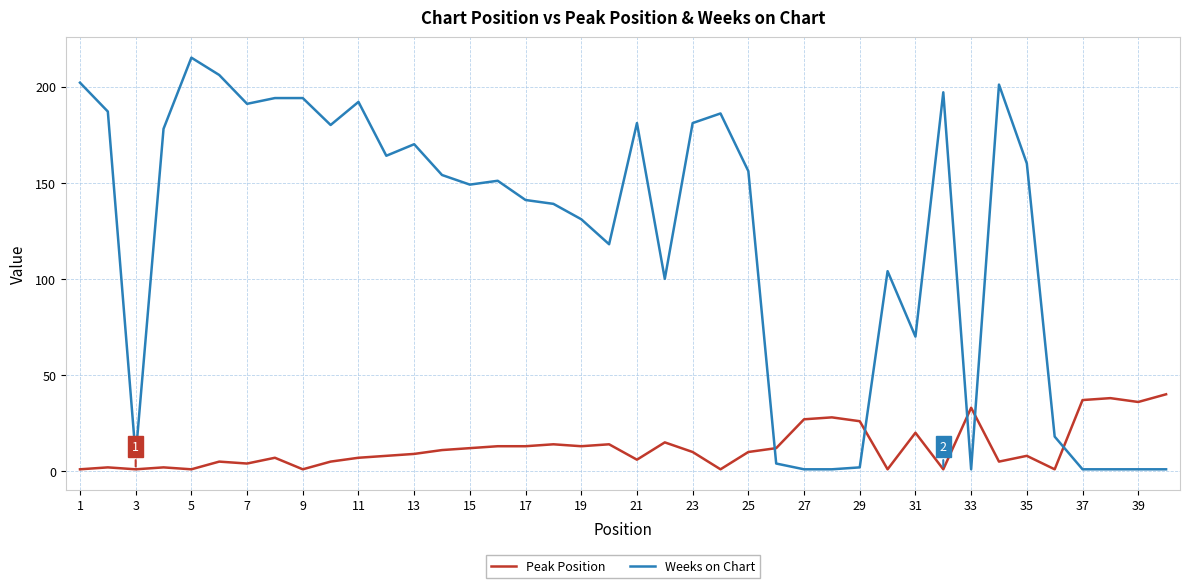

How many lines are shown in the chart?

2